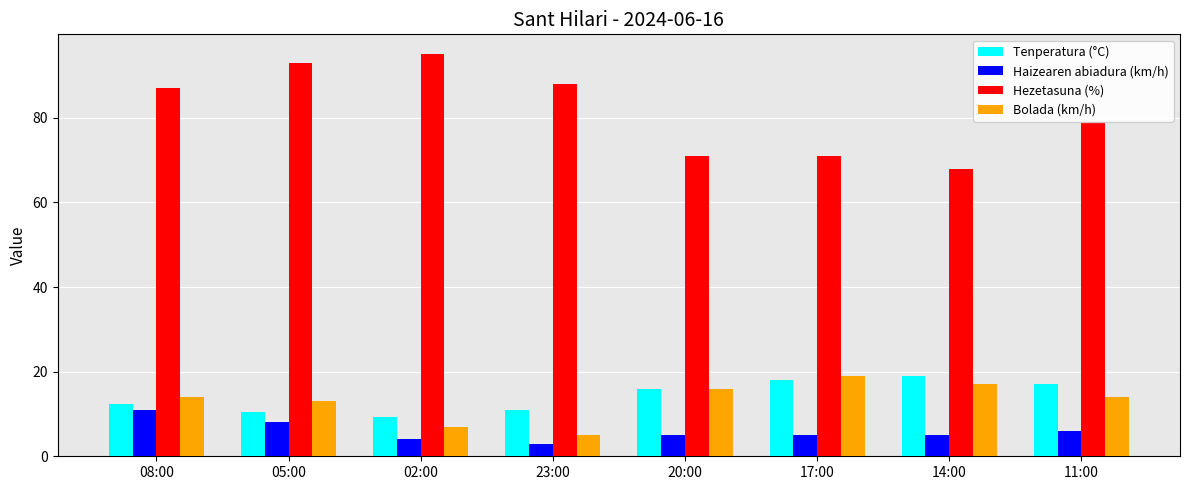

What is the total value across all series at 20:00?

107.9